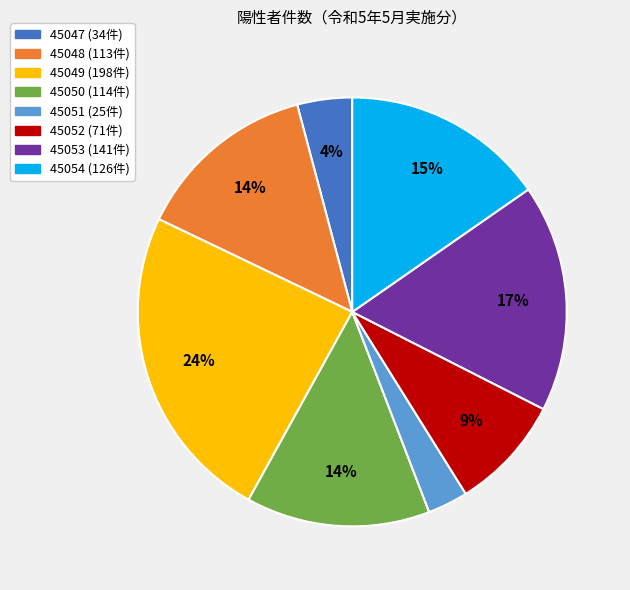

Combined, do 45053 and 45051 account for over 50%?

No